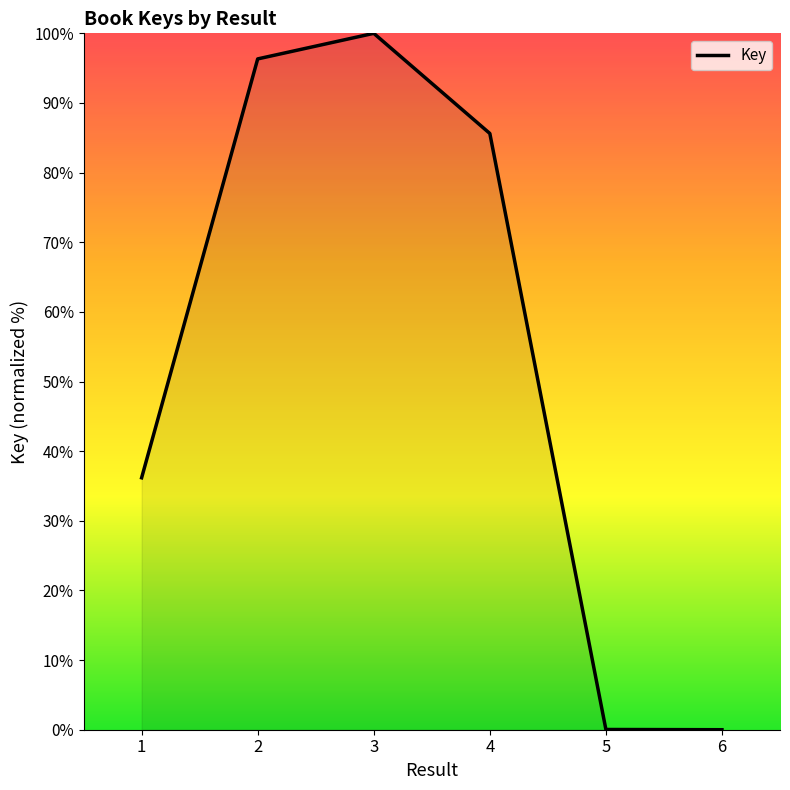

Is it true that the value at 5 is 0.0?

True